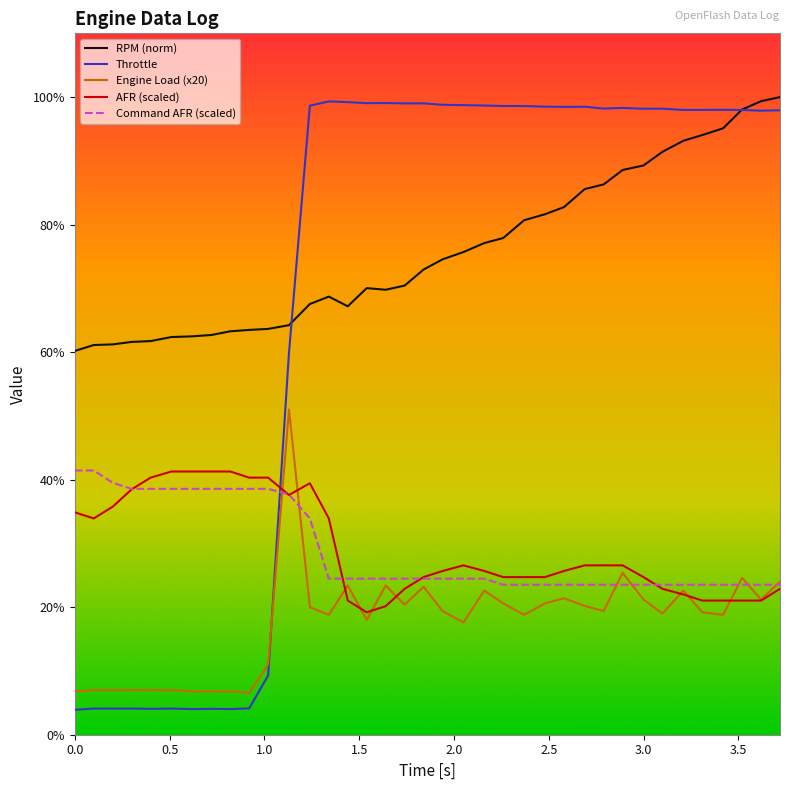

What is the maximum value shown in the chart?

100.0